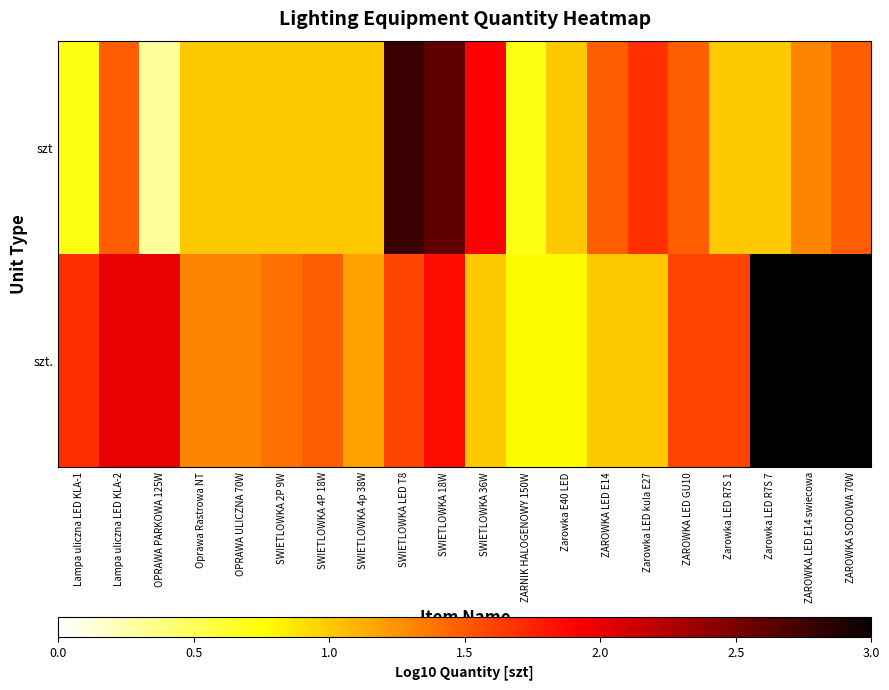

What is the difference between the second highest and minimum values in the szt series?

2.3